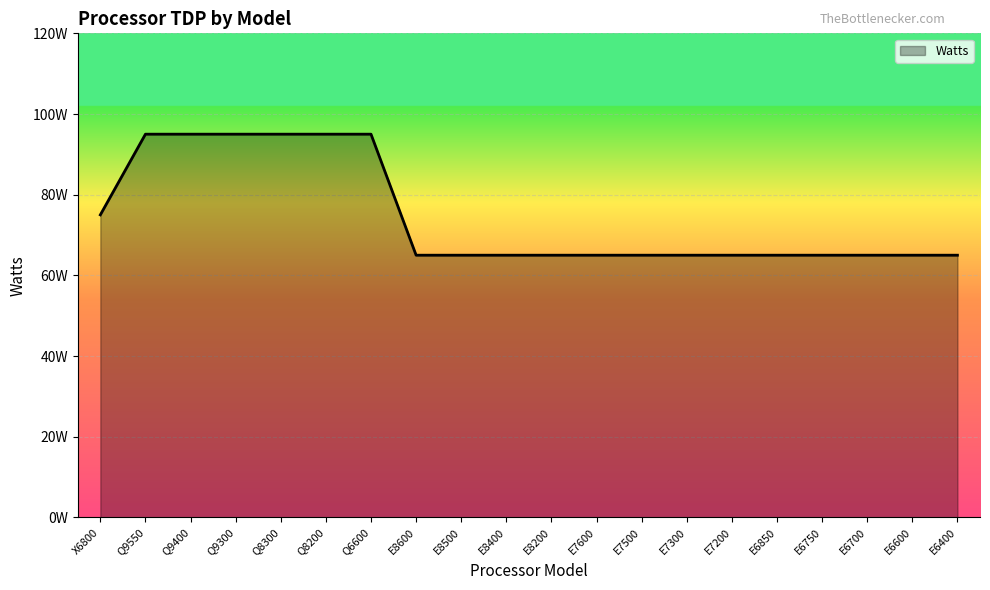

Does the chart display data point markers on the line(s)?

No